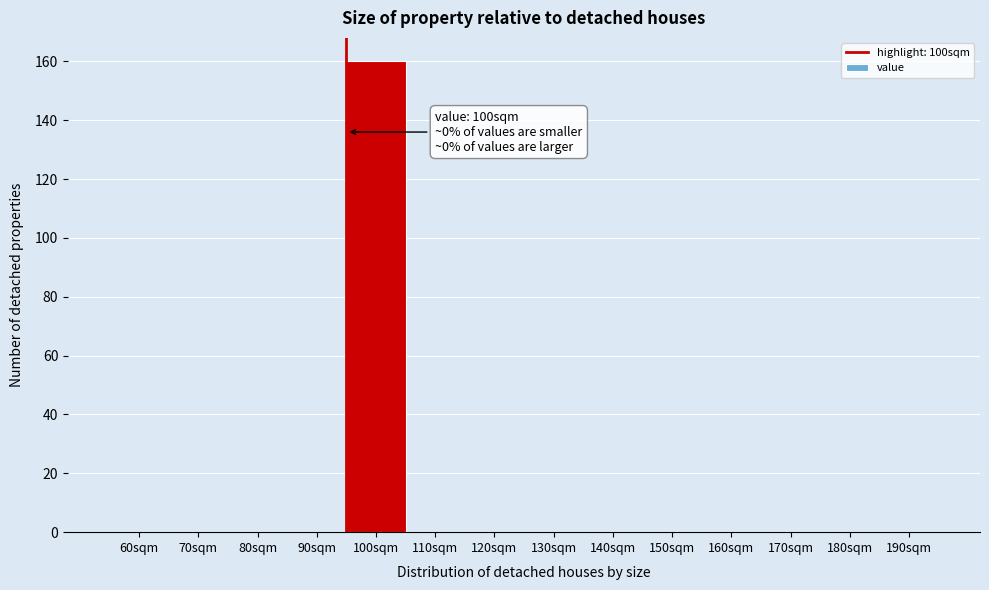

Reading right to left, list all the values displayed in this chart.

190sqm=0	180sqm=0	170sqm=0	160sqm=0	150sqm=0	140sqm=0	130sqm=0	120sqm=0	110sqm=0	100sqm=160	90sqm=0	80sqm=0	70sqm=0	60sqm=0